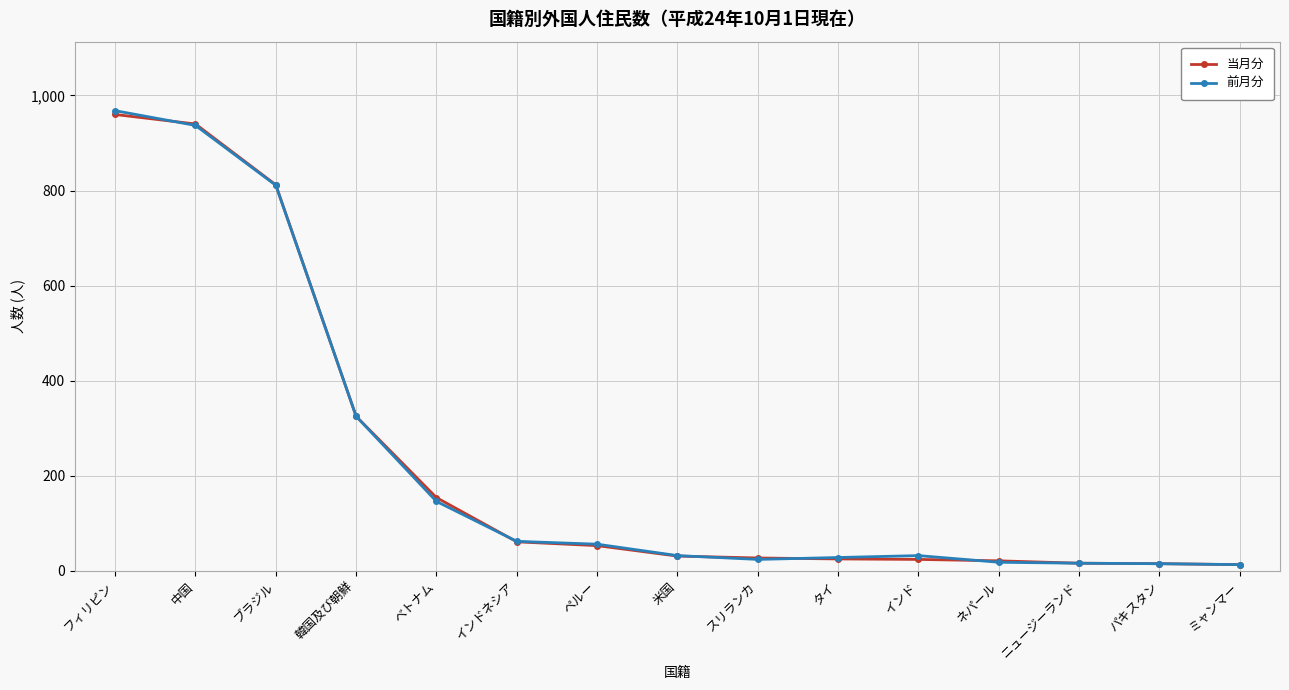

True or false: 当月分 has a value of 960 at フィリピン.

True